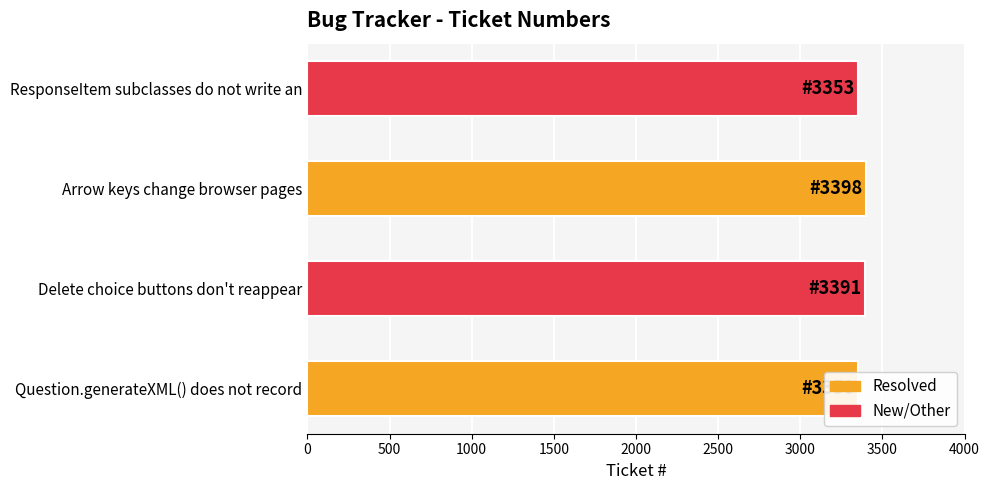

Count the number of categories in the chart.

4